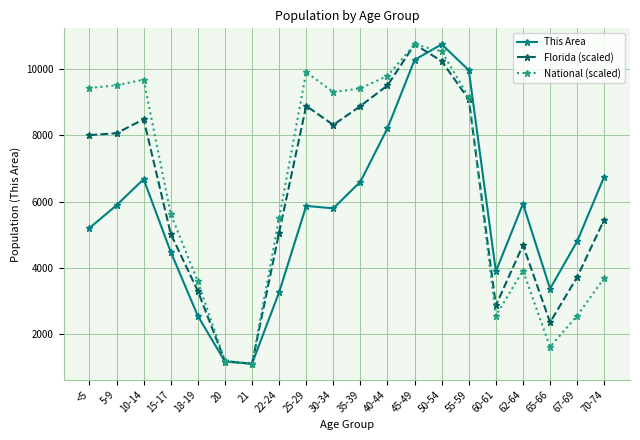

At 70-74, list the series in order from smallest to largest.

National (scaled), Florida (scaled), This Area